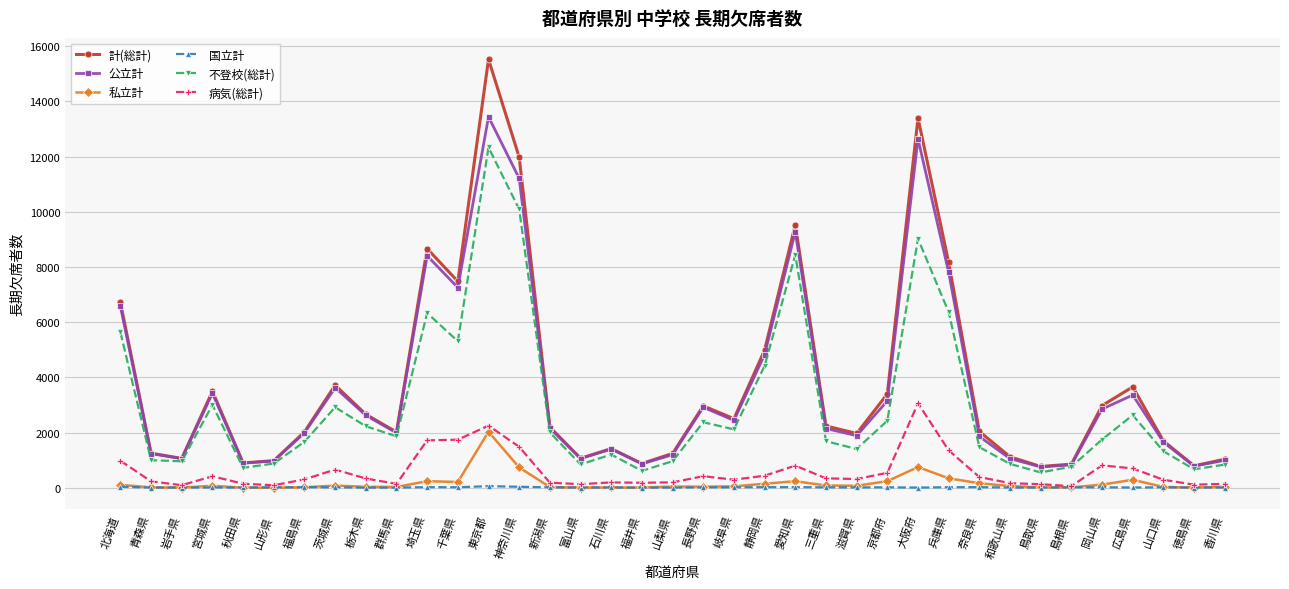

What position from the right is 三重県?

14